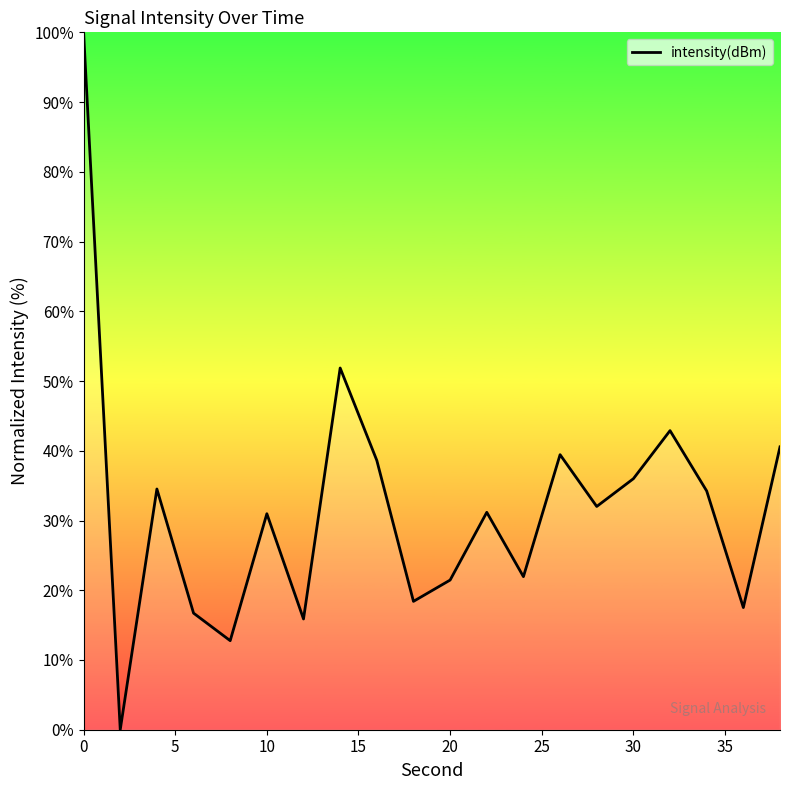

How many lines are shown in the chart?

1